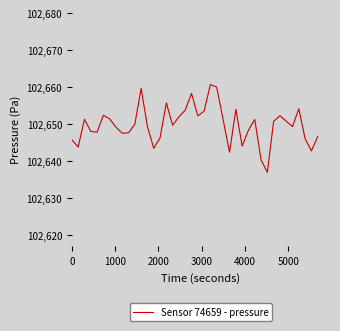

What is the minimum value shown in the chart?

102637.0